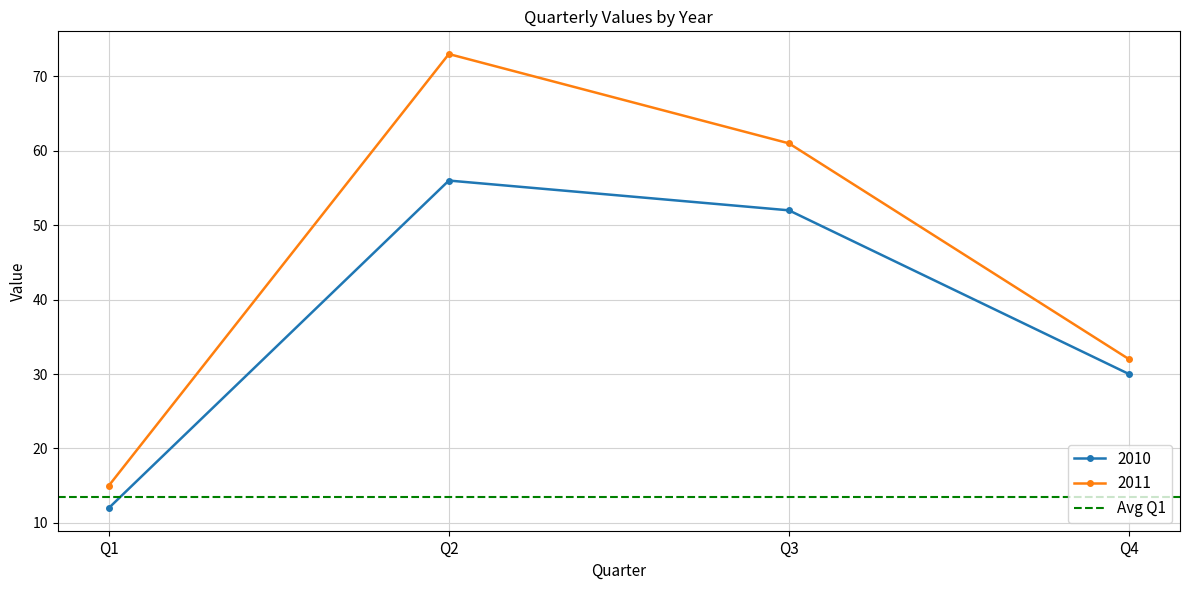

How many lines are shown in the chart?

2